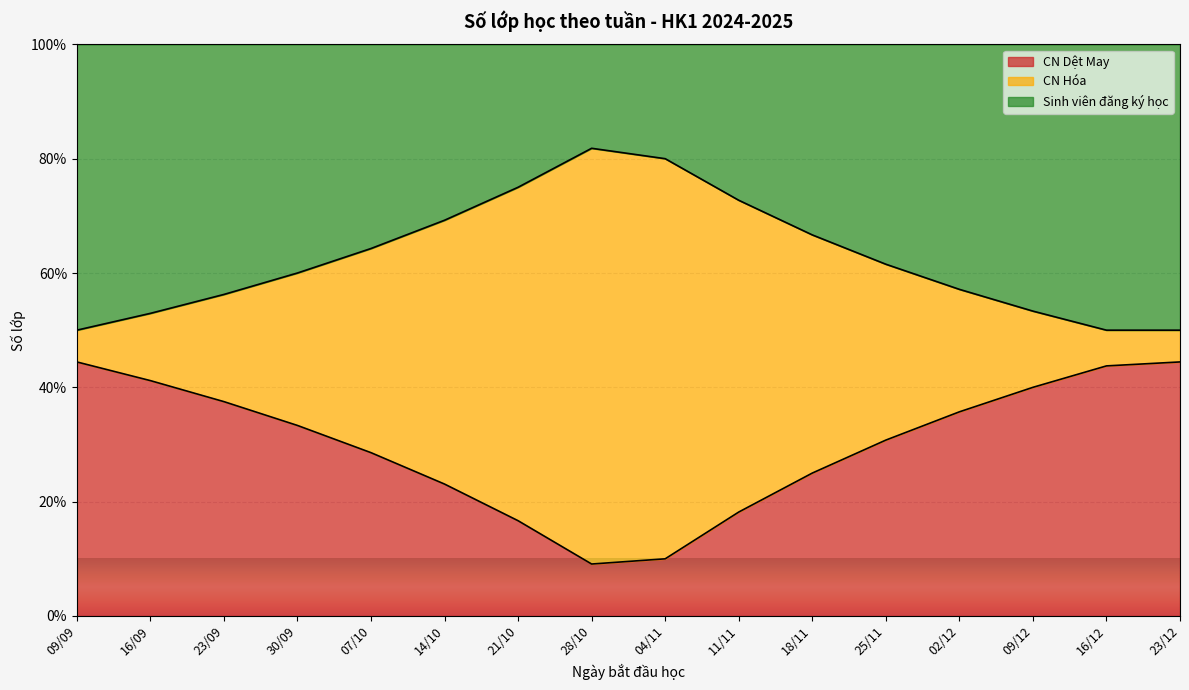

What is the sum of all CN Hóa values?

1000.9